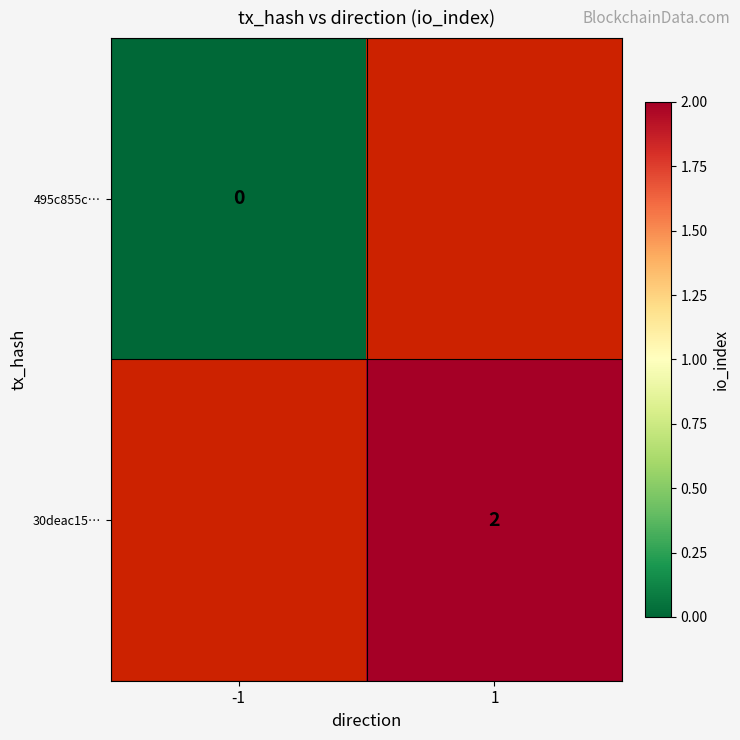

Which category has the lowest value across all series?

-1